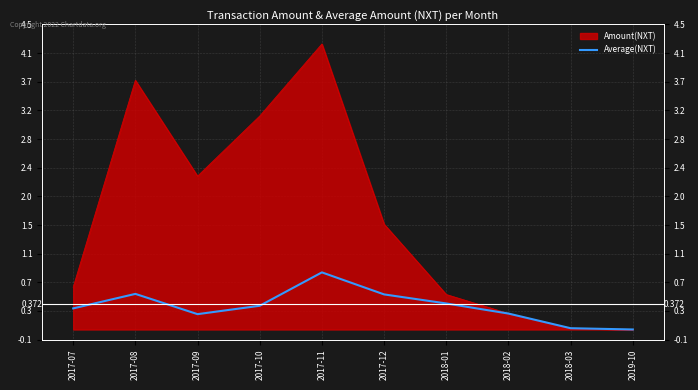

True or false: the data shows 0.5 at 2017-08.

True